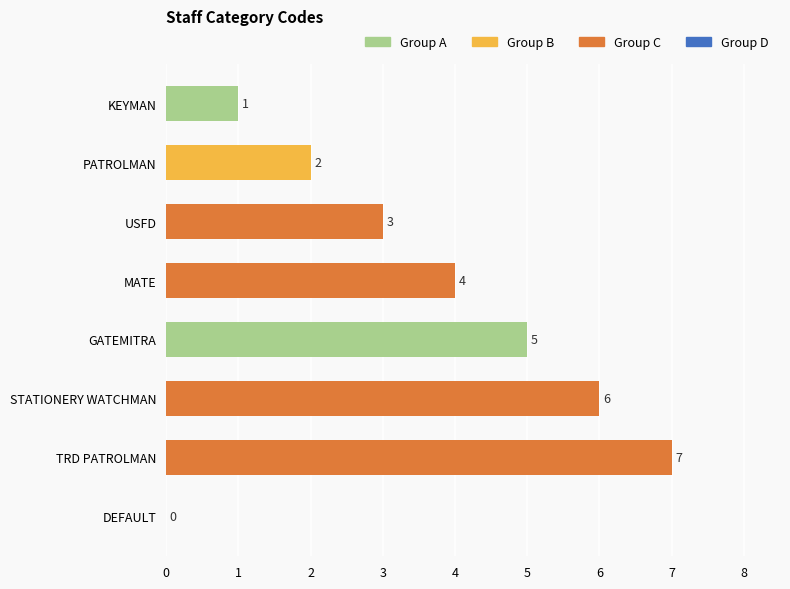

The value at PATROLMAN is 2. True or false?

True